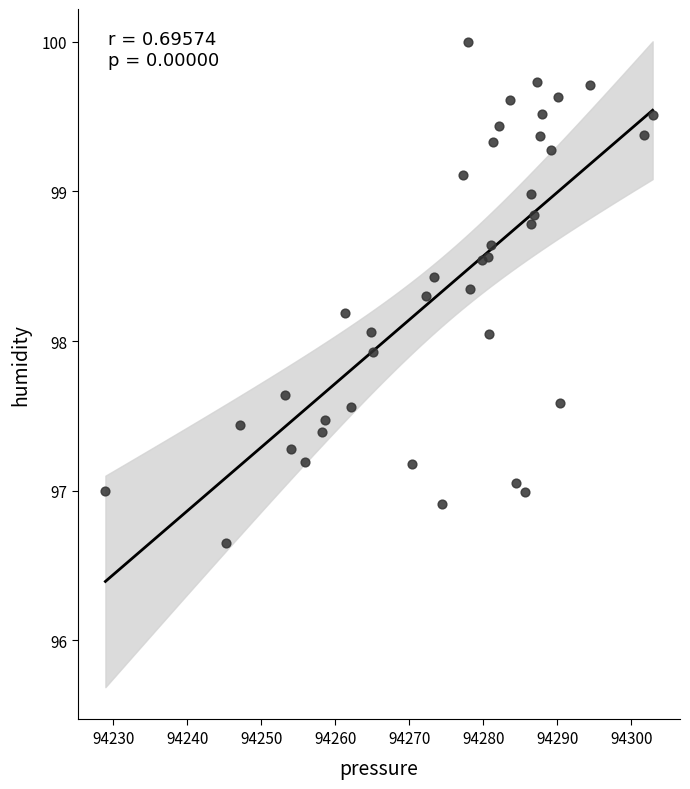

What is the range of X values (max minus min)?

73.9